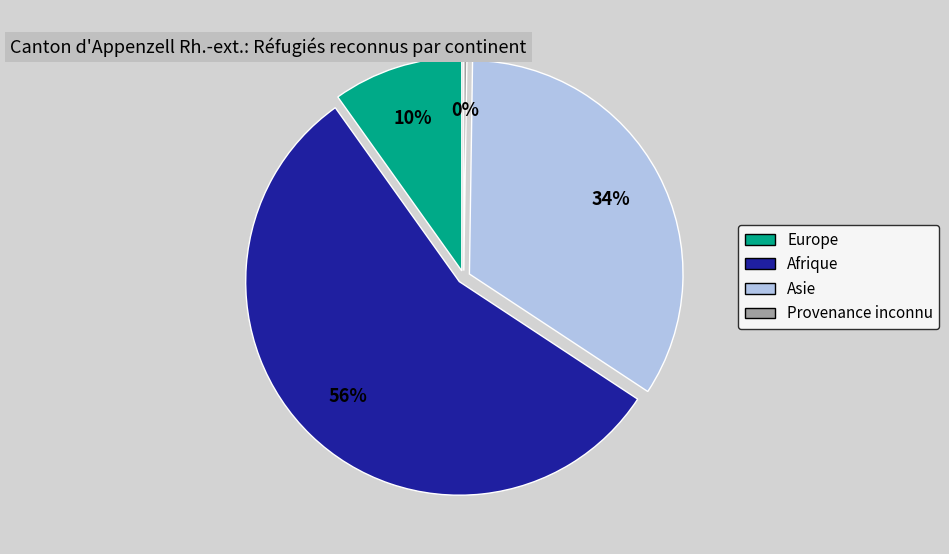

Do Europe and Asie together represent more than half of the pie?

No